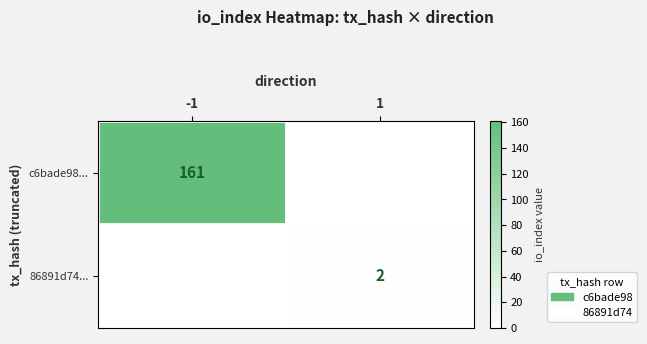

True or false: 86891d74... has a value of 3 at 1.

False